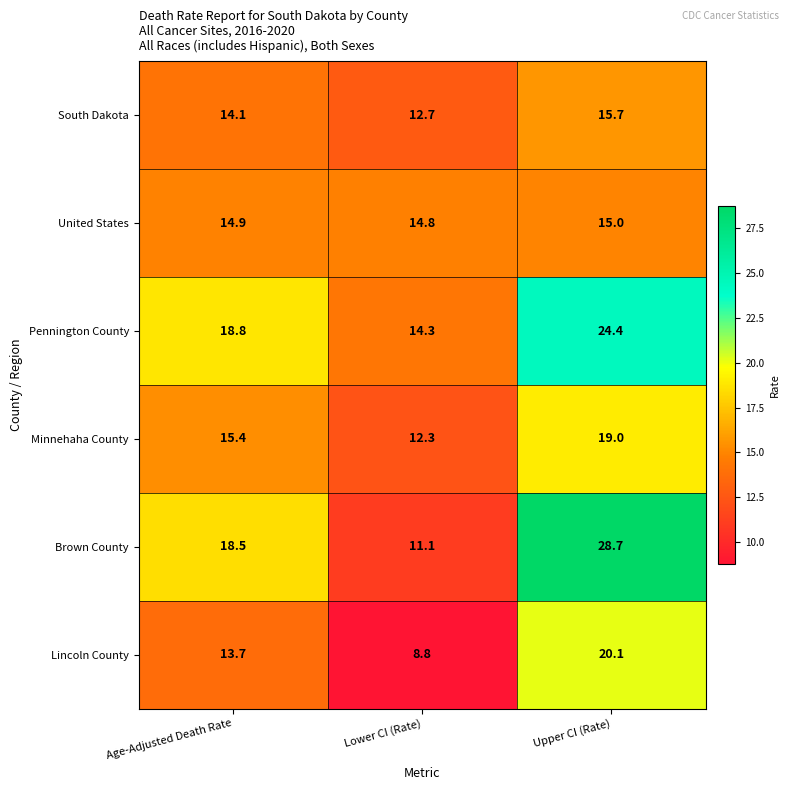

List the labels in order of Lincoln County value, smallest first.

Lower CI (Rate), Age-Adjusted Death Rate, Upper CI (Rate)